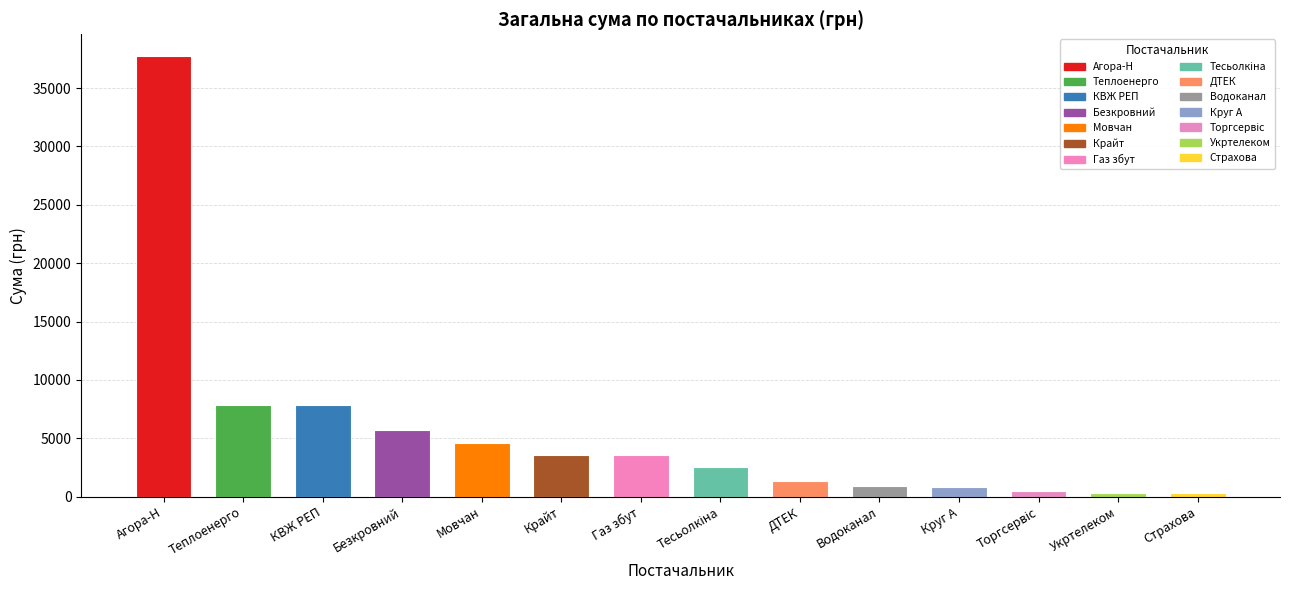

True or false: the data shows 7878.0 at Теплоенерго.

True